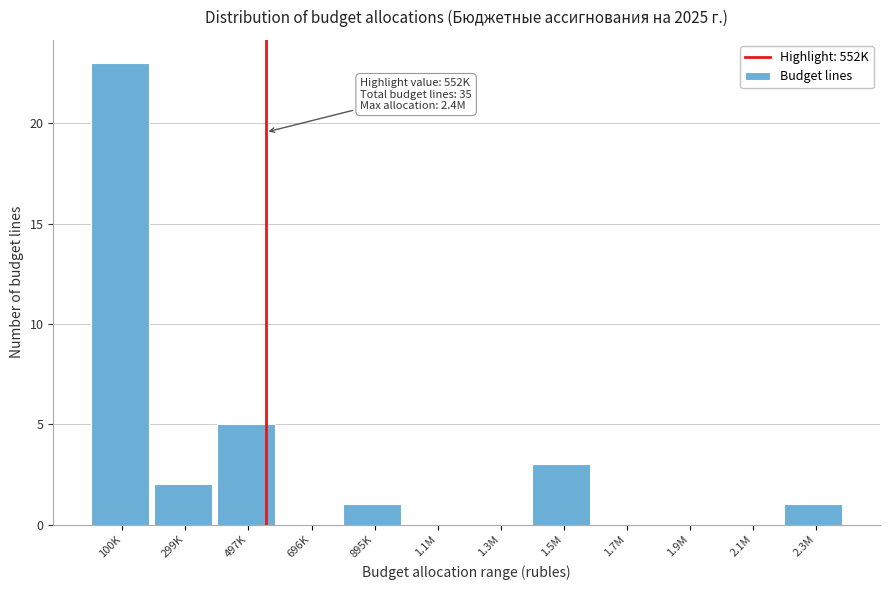

Reading right to left, transcribe all the data shown in this chart.

2.3M=1	2.1M=0	1.9M=0	1.7M=0	1.5M=3	1.3M=0	1.1M=0	895K=1	696K=0	497K=5	299K=2	100K=23